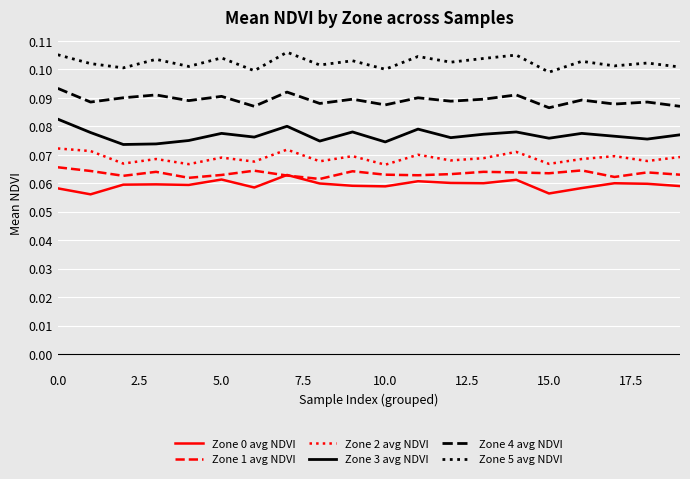

True or false: Zone 3 avg NDVI and Zone 1 avg NDVI cross at least once.

False